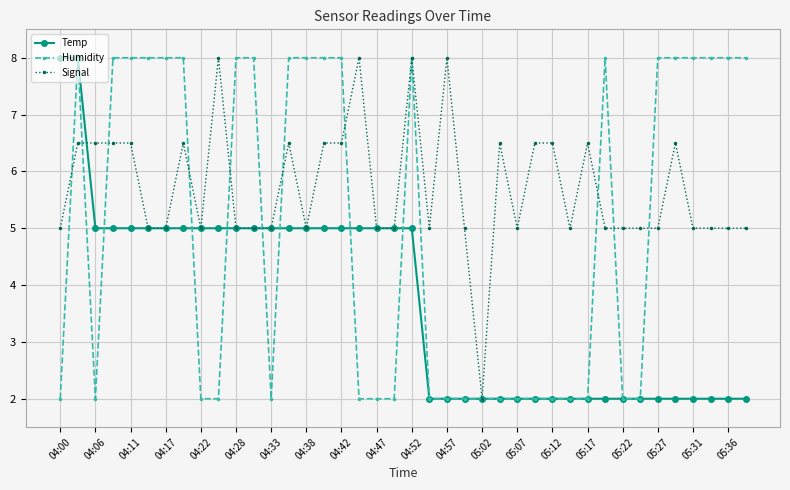

Reading left to right, list all the values displayed in this chart.

Temp: 8.0	8.0	5.0	5.0	5.0	5.0	5.0	5.0	5.0	5.0	5.0	5.0	5.0	5.0	5.0	5.0	5.0	5.0	5.0	5.0	5.0	2.0	2.0	2.0	2.0	2.0	2.0	2.0	2.0	2.0	2.0	2.0	2.0	2.0	2.0	2.0	2.0	2.0	2.0	2.0
Humidity: 2.0	8.0	2.0	8.0	8.0	8.0	8.0	8.0	2.0	2.0	8.0	8.0	2.0	8.0	8.0	8.0	8.0	2.0	2.0	2.0	8.0	2.0	2.0	2.0	2.0	2.0	2.0	2.0	2.0	2.0	2.0	8.0	2.0	2.0	8.0	8.0	8.0	8.0	8.0	8.0
Signal: 5.0	6.5	6.5	6.5	6.5	5.0	5.0	6.5	5.0	8.0	5.0	5.0	5.0	6.5	5.0	6.5	6.5	8.0	5.0	5.0	8.0	5.0	8.0	5.0	2.0	6.5	5.0	6.5	6.5	5.0	6.5	5.0	5.0	5.0	5.0	6.5	5.0	5.0	5.0	5.0